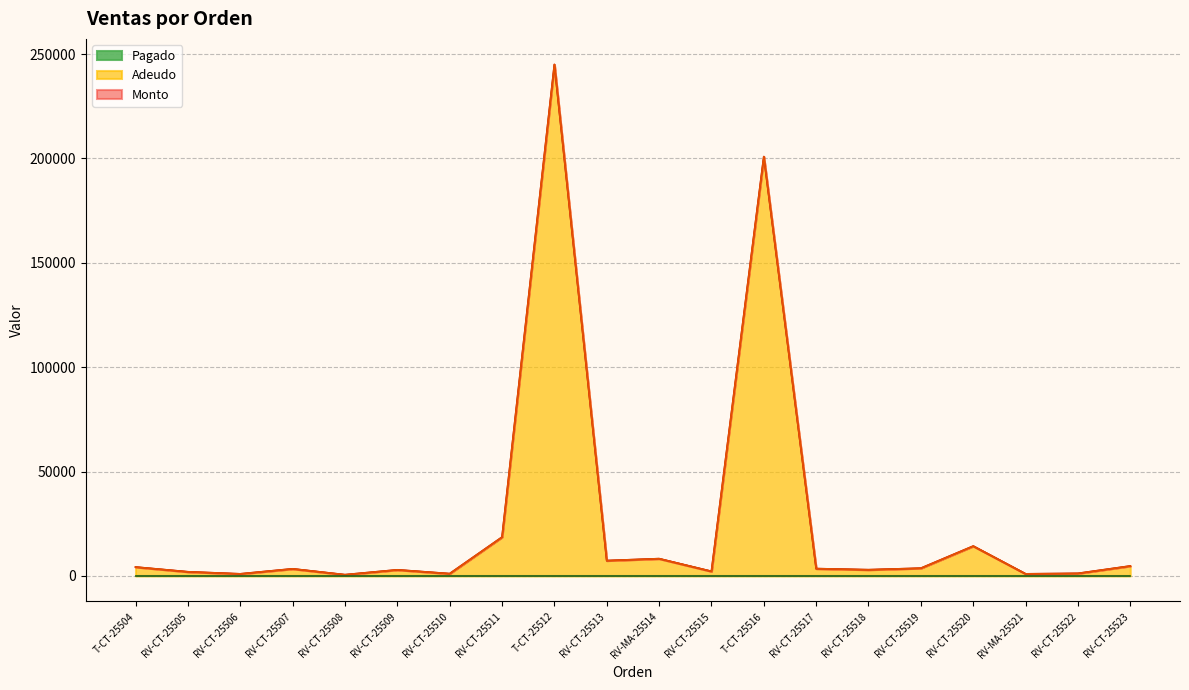

At which category does the chart reach its minimum across all series?

RV-CT-25508